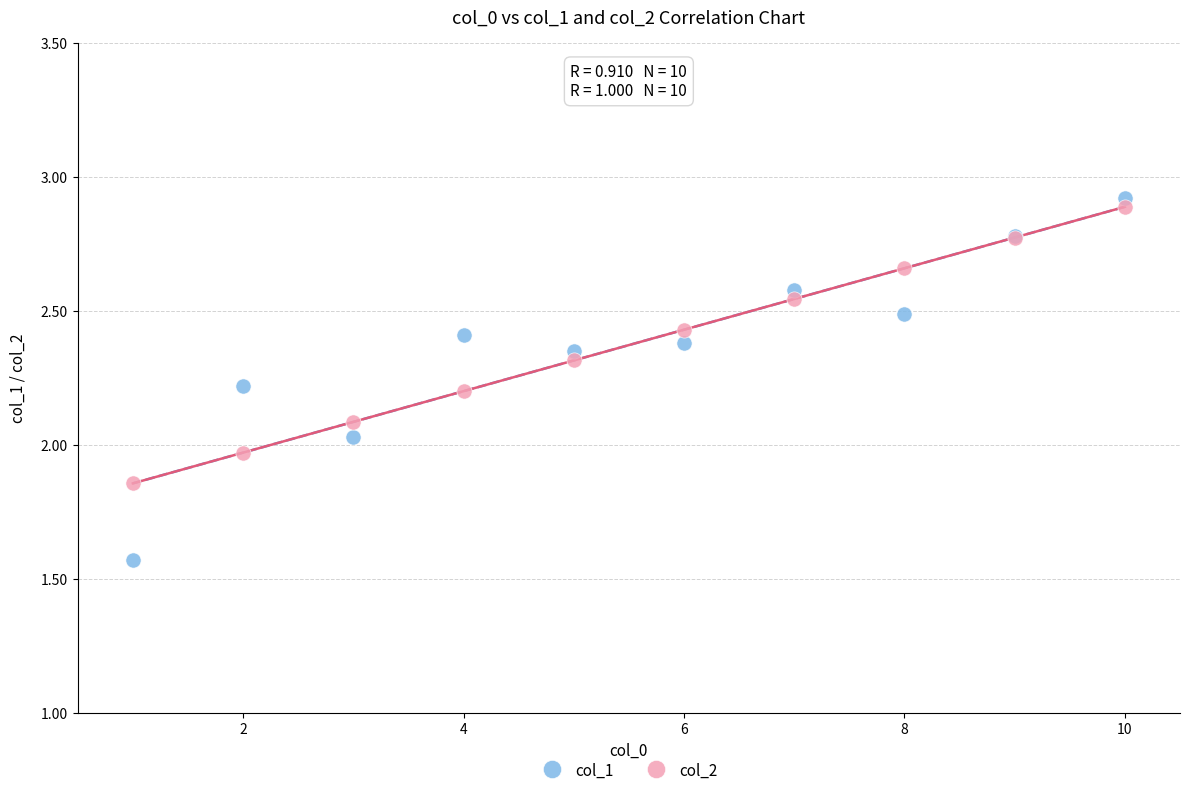

Which series reaches the maximum Y coordinate?

col_1